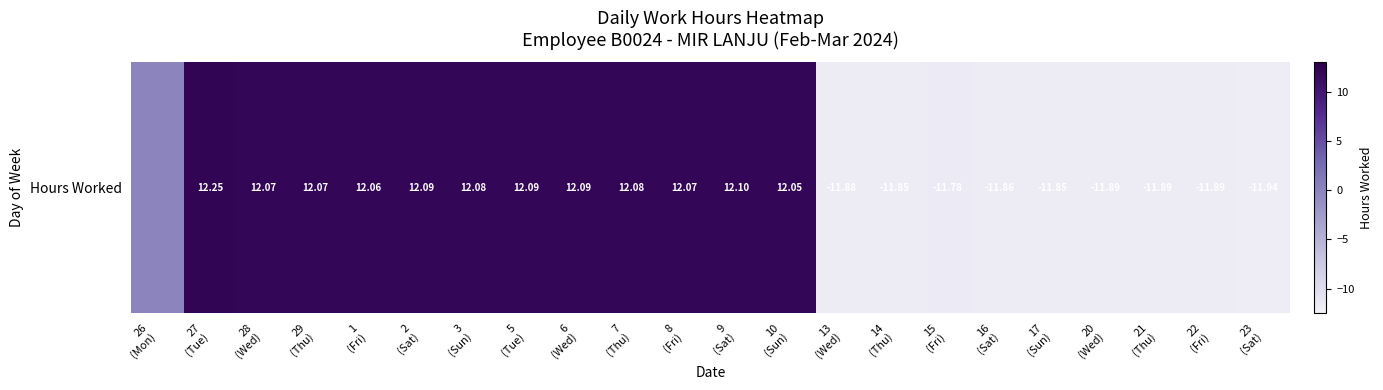

Approximately how many times larger is the value at 2
(Sat) compared to 7
(Thu)?

1.0